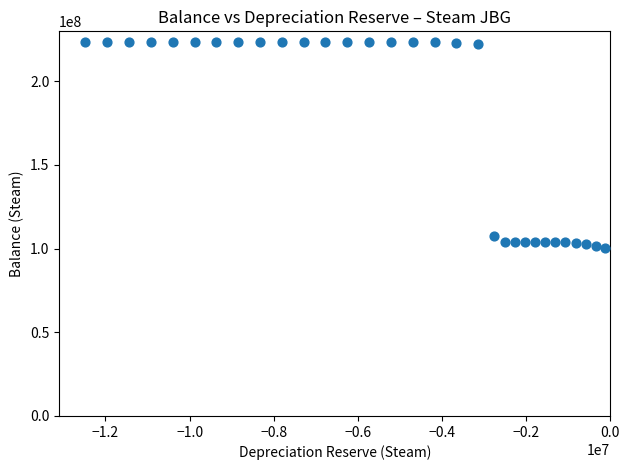

What Y value in the scatter plot is closest to 161869721?

107633582.1